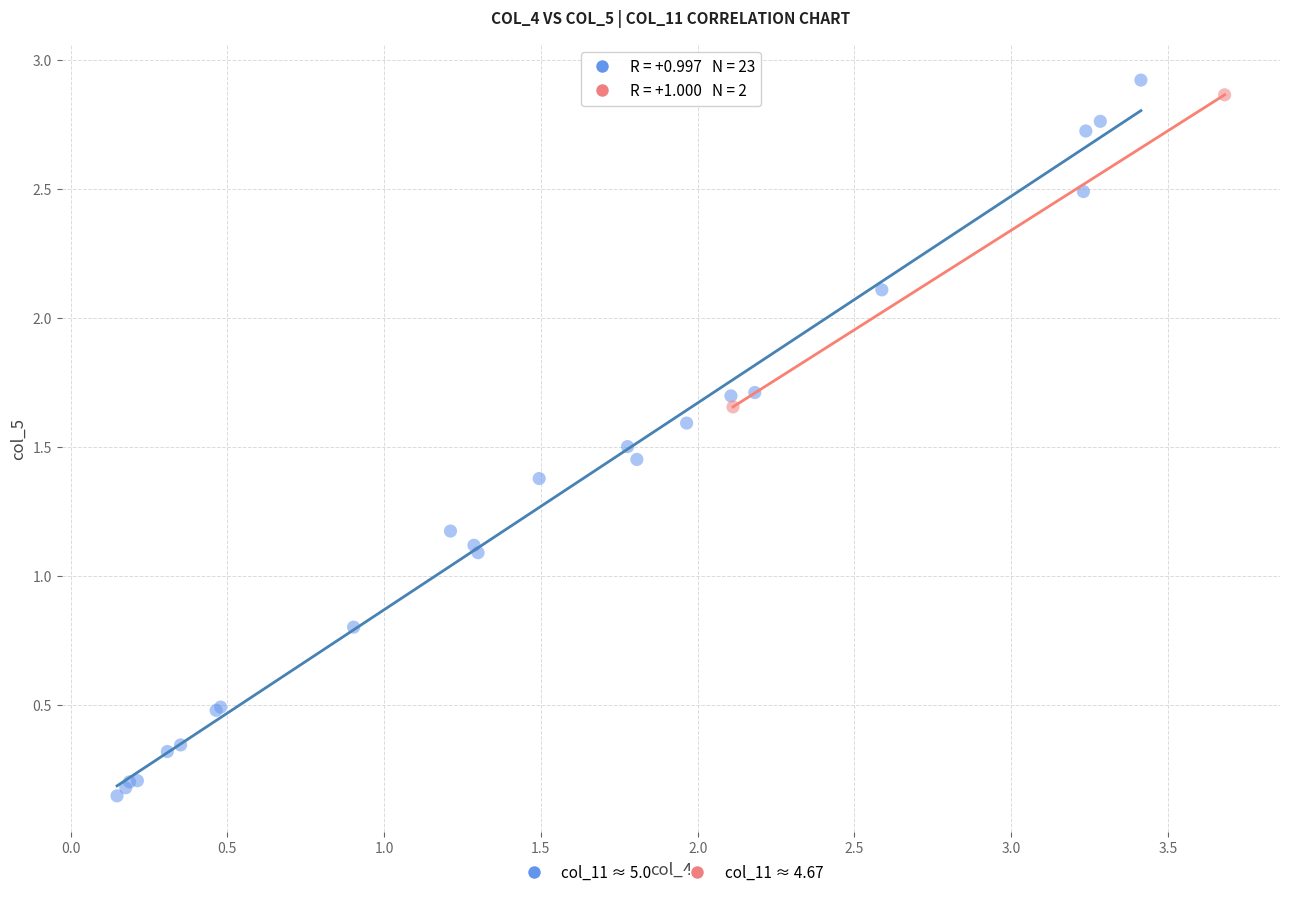

What are all the series names shown in the legend?

col_11 ≈ 5.0, col_11 ≈ 4.67